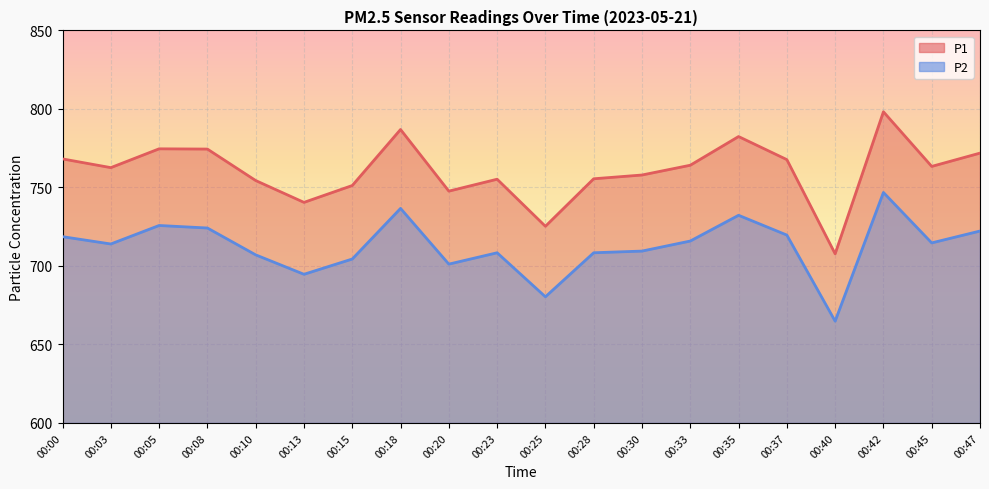

At which category does P2_line reach its first local valley?

00:03